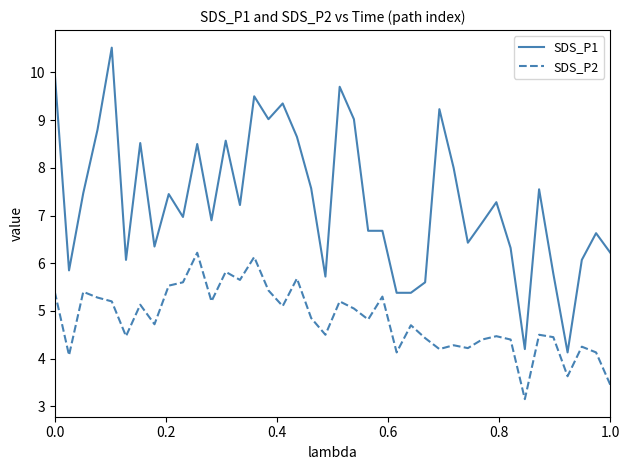

Which series has the widest spread of values?

SDS_P1